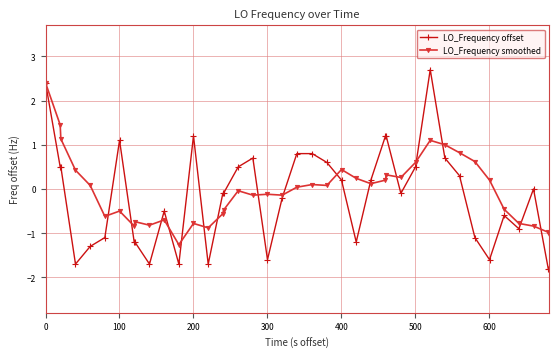

True or false: LO_Frequency offset has more than 1 interior local peaks.

True